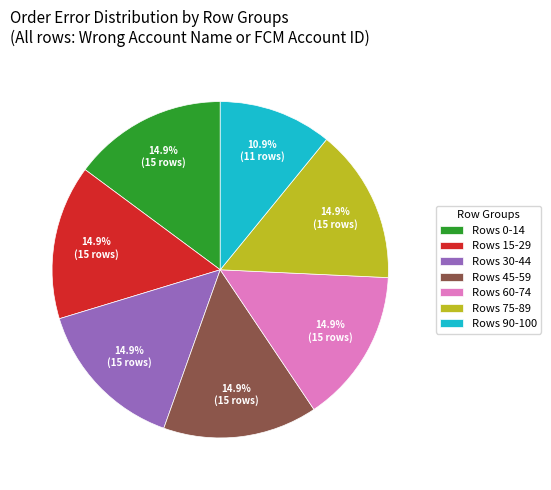

Is there a majority slice in this chart?

No